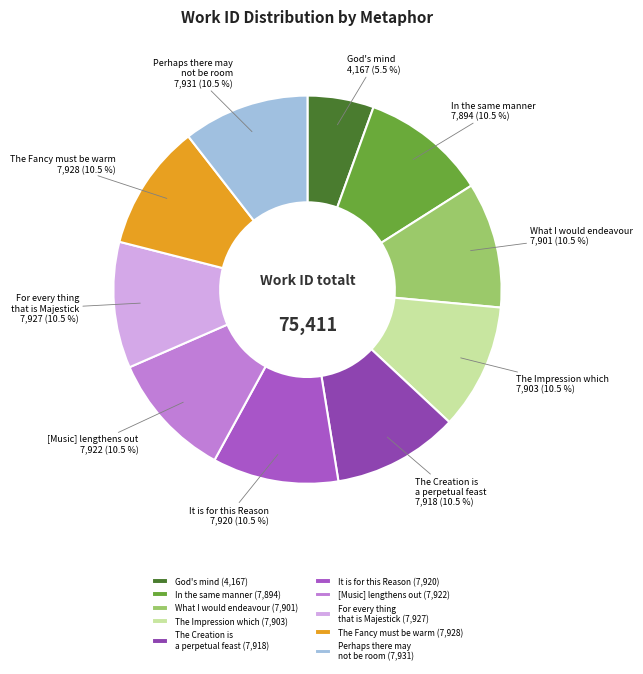

What is the ratio of the value at The Fancy must be warm to the value at [Music] lengthens out?

1.0